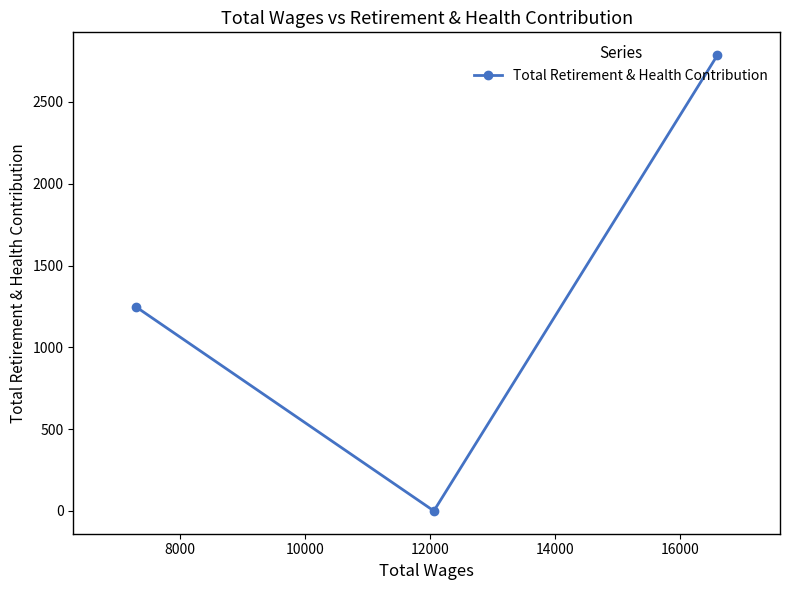

How many data points are less than 1248?

1